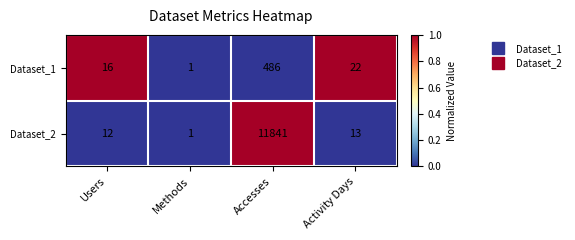

What is the maximum value shown in the chart?

11841